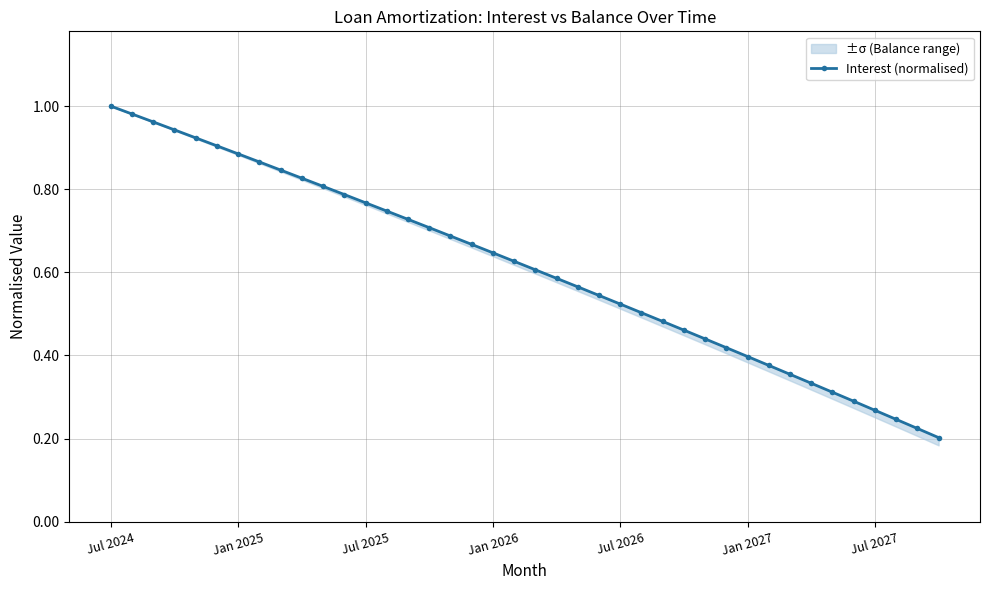

Reading left to right, what are all the values shown in this chart?

1.0	1.0	1.0	0.9	0.9	0.9	0.9	0.9	0.8	0.8	0.8	0.8	0.8	0.7	0.7	0.7	0.7	0.7	0.6	0.6	0.6	0.6	0.6	0.5	0.5	0.5	0.5	0.5	0.4	0.4	0.4	0.4	0.4	0.3	0.3	0.3	0.3	0.2	0.2	0.2